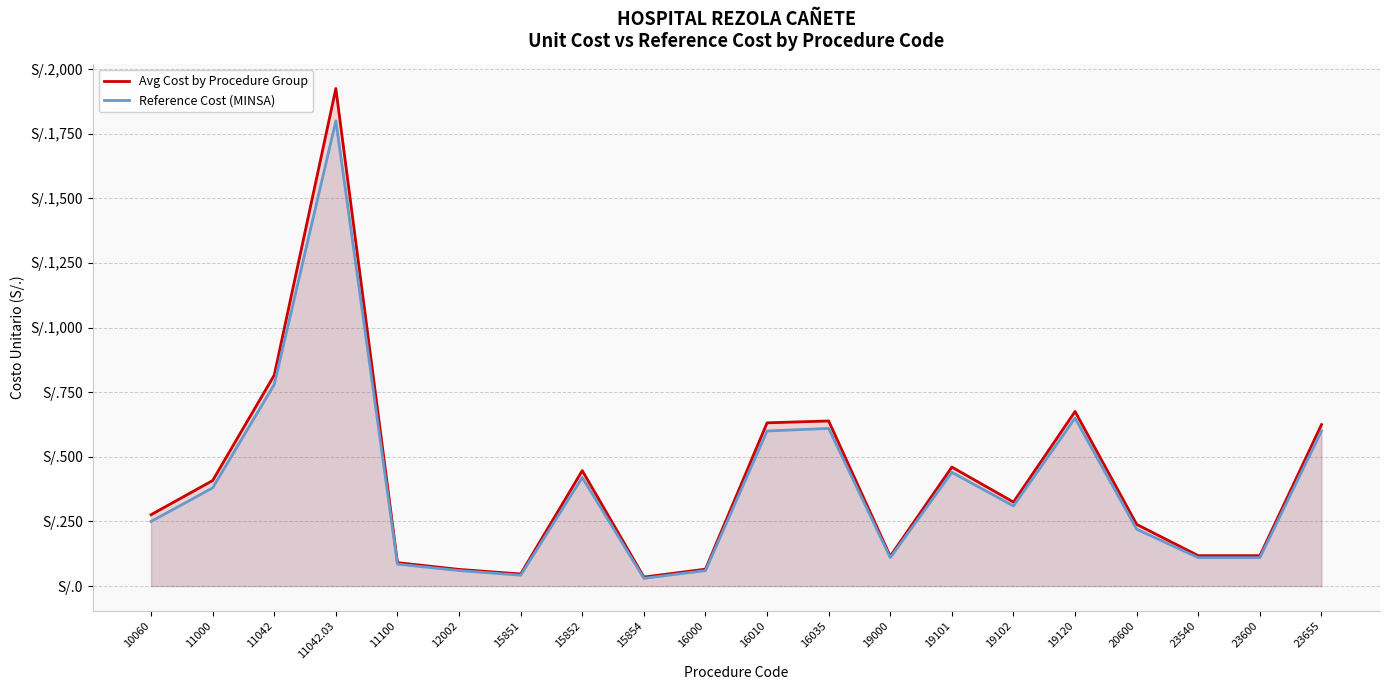

At which category does Reference Cost (MINSA) reach its first local valley?

15851